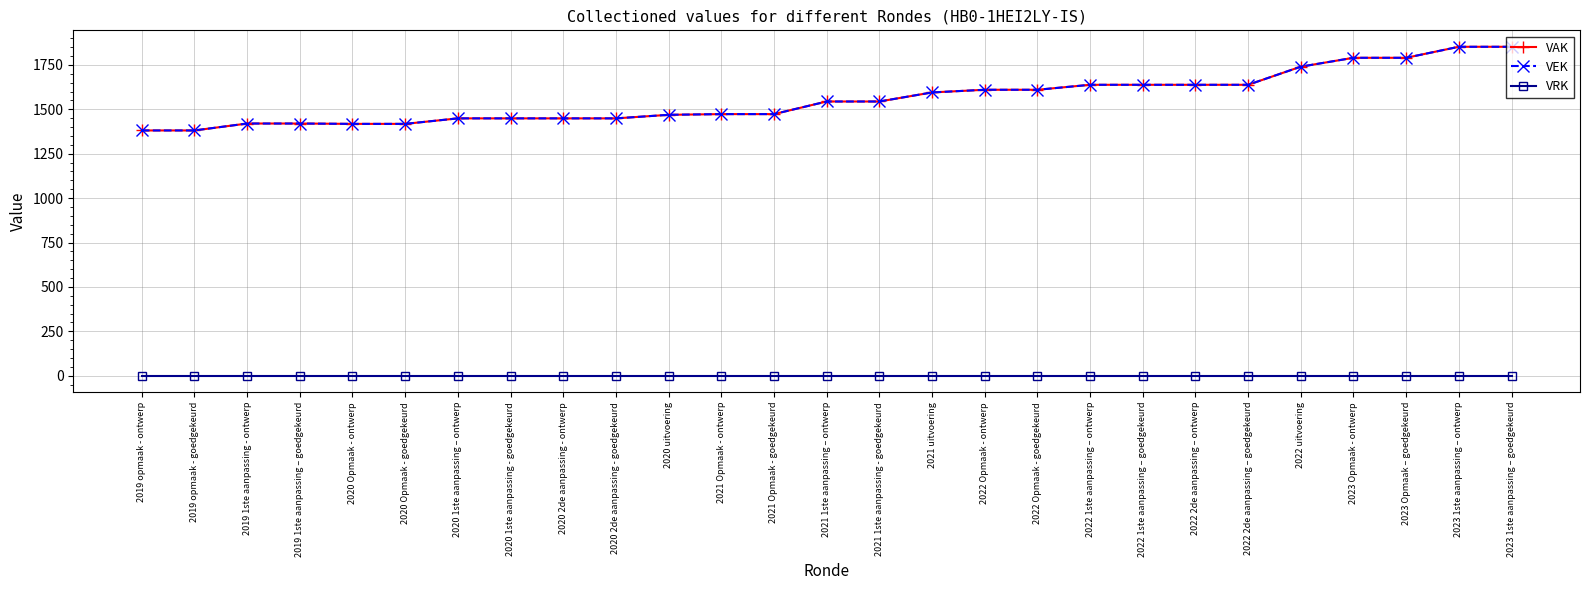

At how many categories does at least one series exceed 327?

27